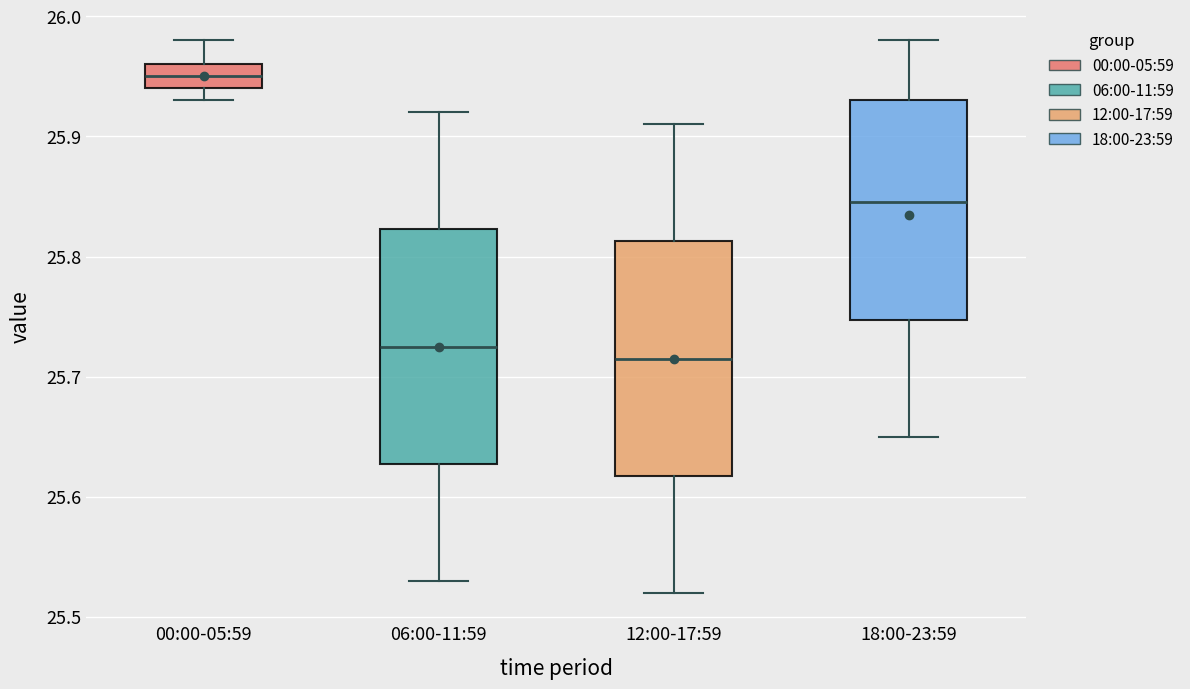

Reading left to right, read every box against the y-axis: the position of its median line, the range the box covers, and the ends of its whiskers. The values are not printed on the chart, so give them approximately, as read against the axis.

00:00-05:59: median 25.95, box 25.94 to 25.96, whiskers 25.93 to 25.98
06:00-11:59: median 25.73, box 25.63 to 25.82, whiskers 25.53 to 25.92
12:00-17:59: median 25.72, box 25.62 to 25.81, whiskers 25.52 to 25.91
18:00-23:59: median 25.85, box 25.75 to 25.93, whiskers 25.65 to 25.98